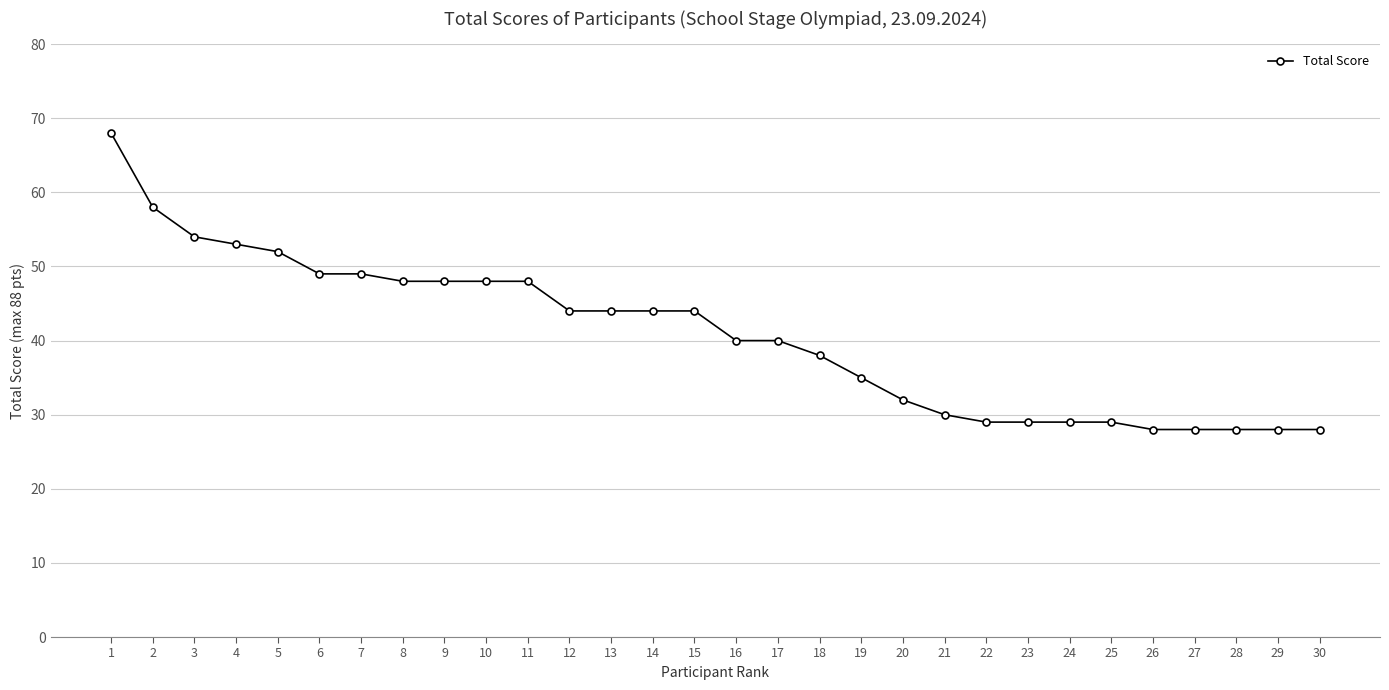

What is the difference between the maximum and minimum values?

40